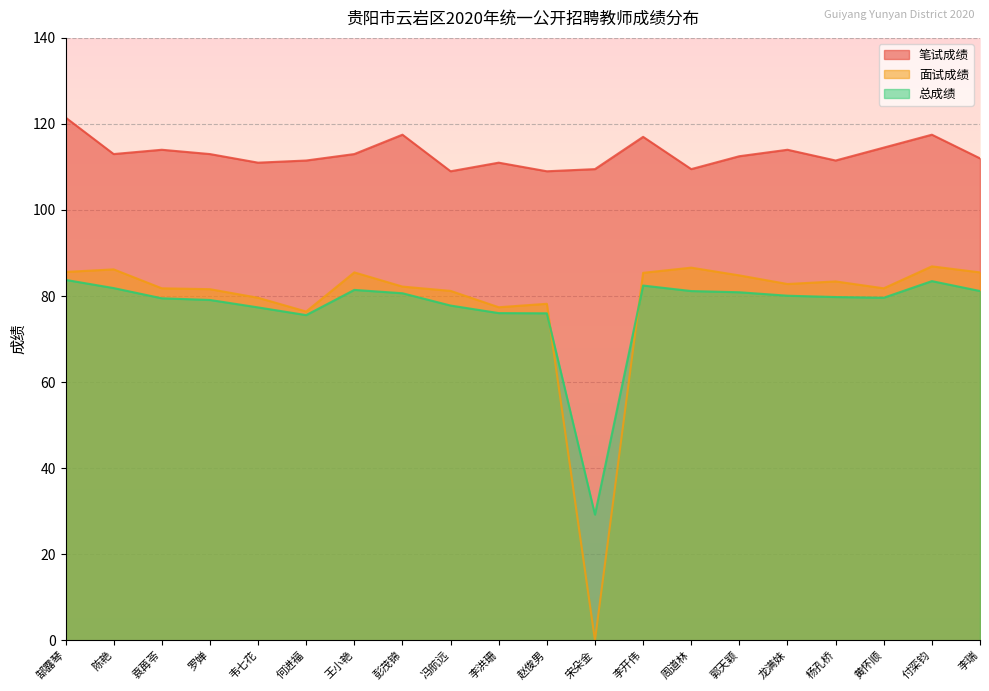

What is the sum of all 面试成绩 values?

1572.9